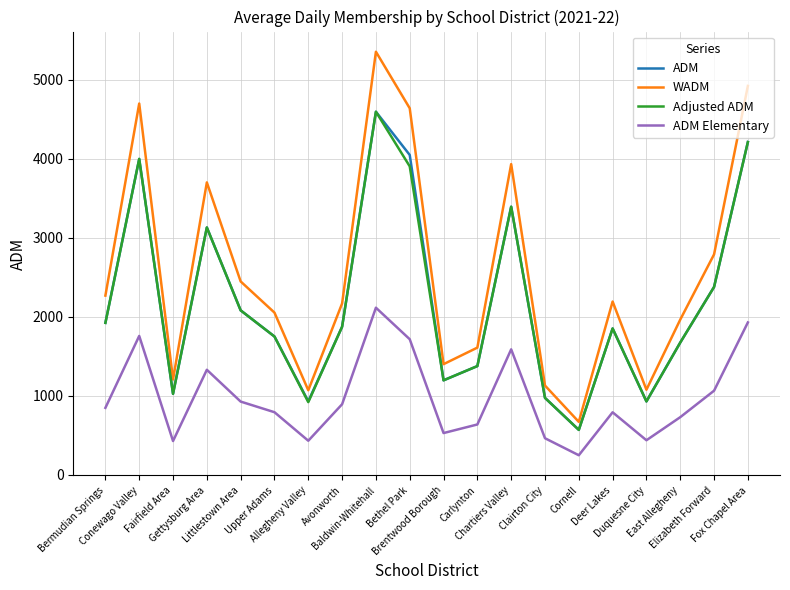

At which category does WADM reach its first local valley?

Fairfield Area